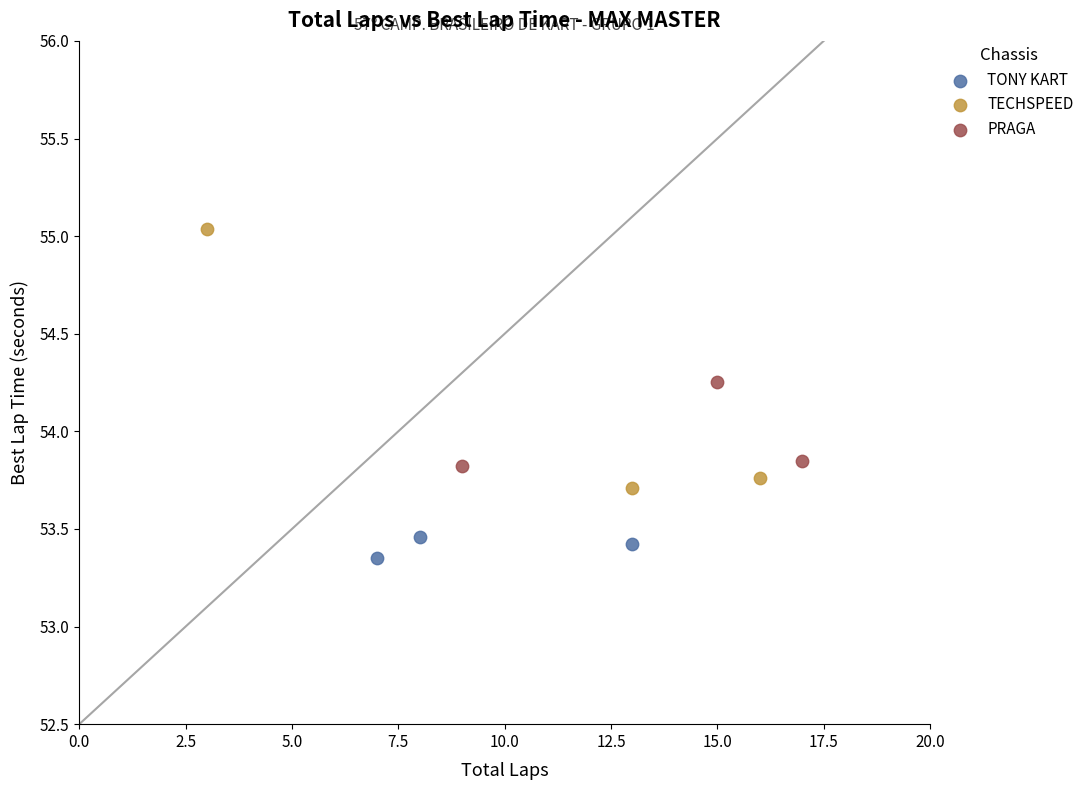

Which series has the widest spread of Y values?

TECHSPEED